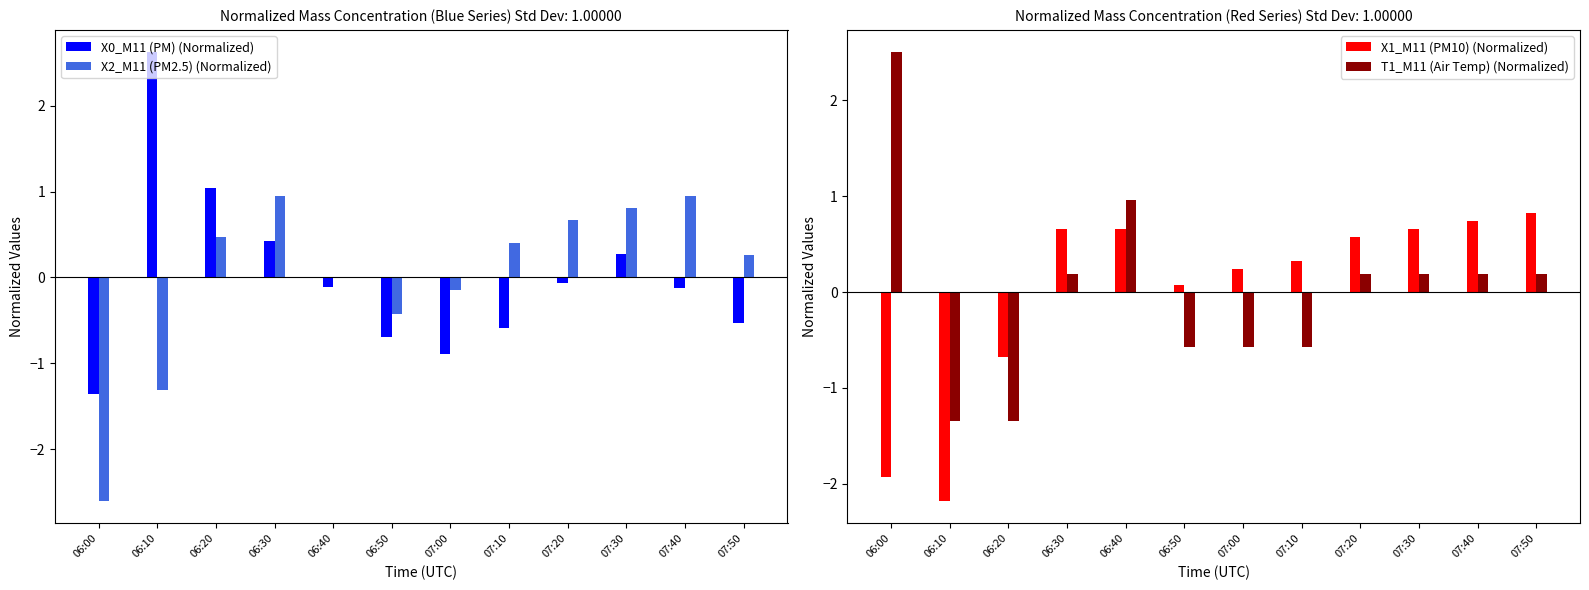

Which series has the largest total across all categories?

T1_M11 (Air Temp) (Normalized)